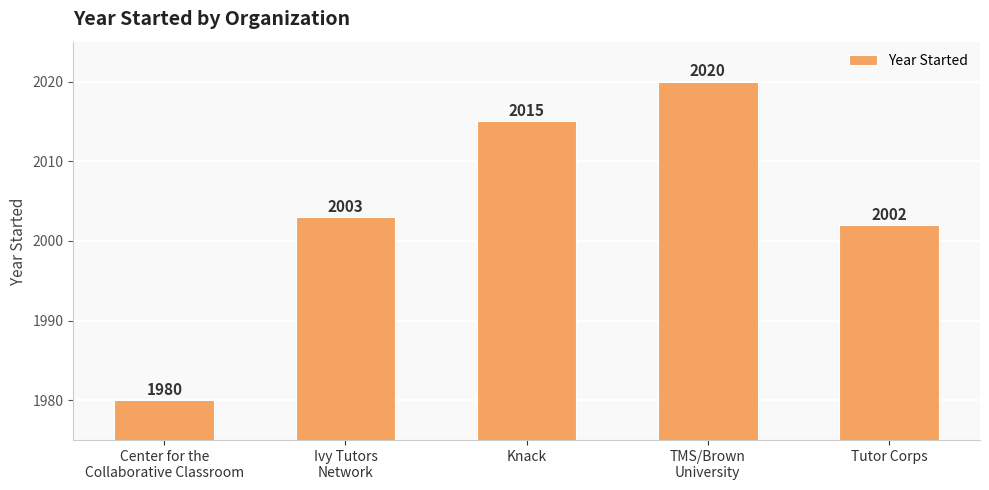

List the labels in order of value, largest first.

TMS/Brown
University, Knack, Ivy Tutors
Network, Tutor Corps, Center for the
Collaborative Classroom